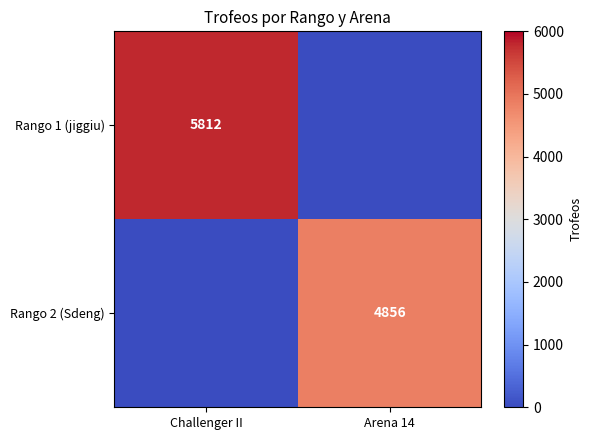

True or false: Rango 1 (jiggiu) has a value of 5812 at Challenger II.

True